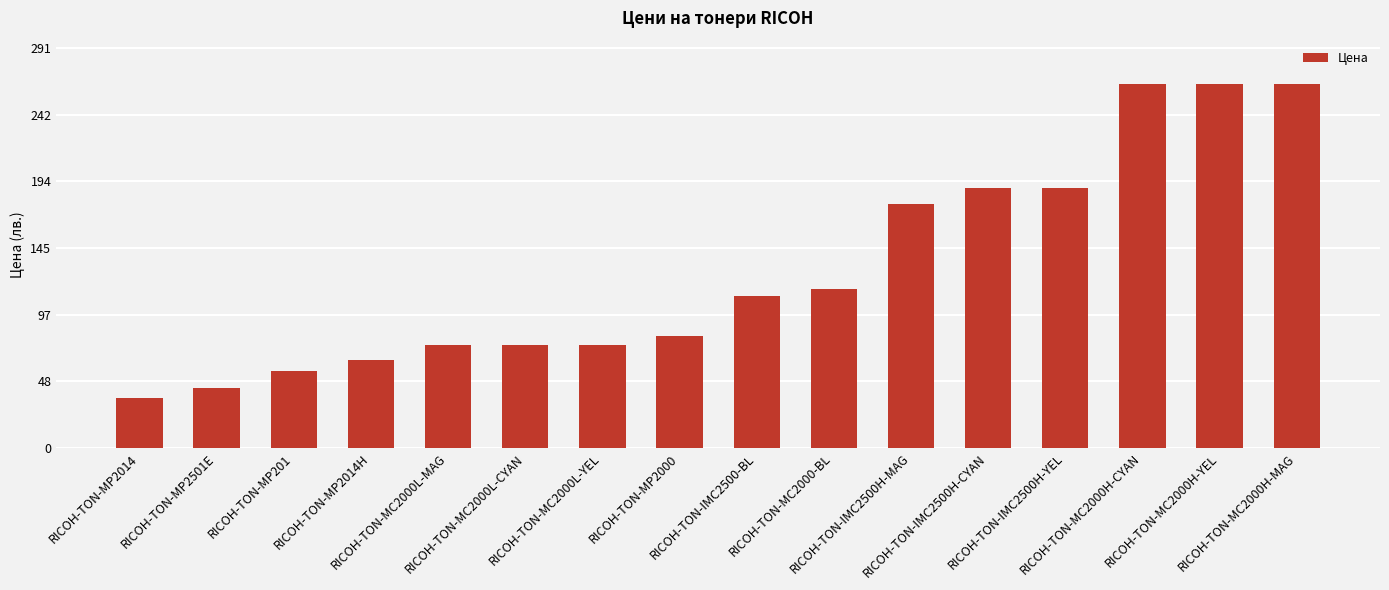

Where is the data nearest to the value 150?

RICOH-TON-IMC2500H-MAG